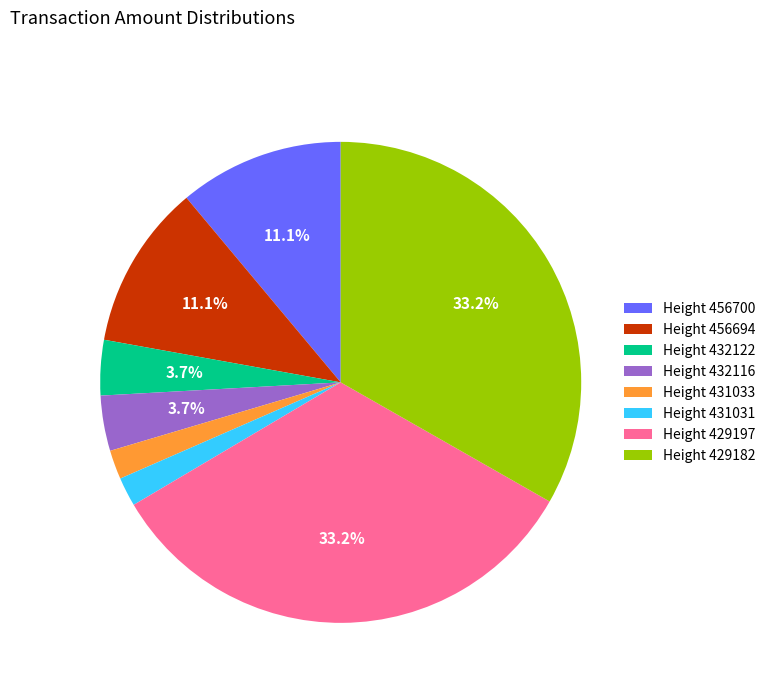

How many slices are in this pie chart?

8